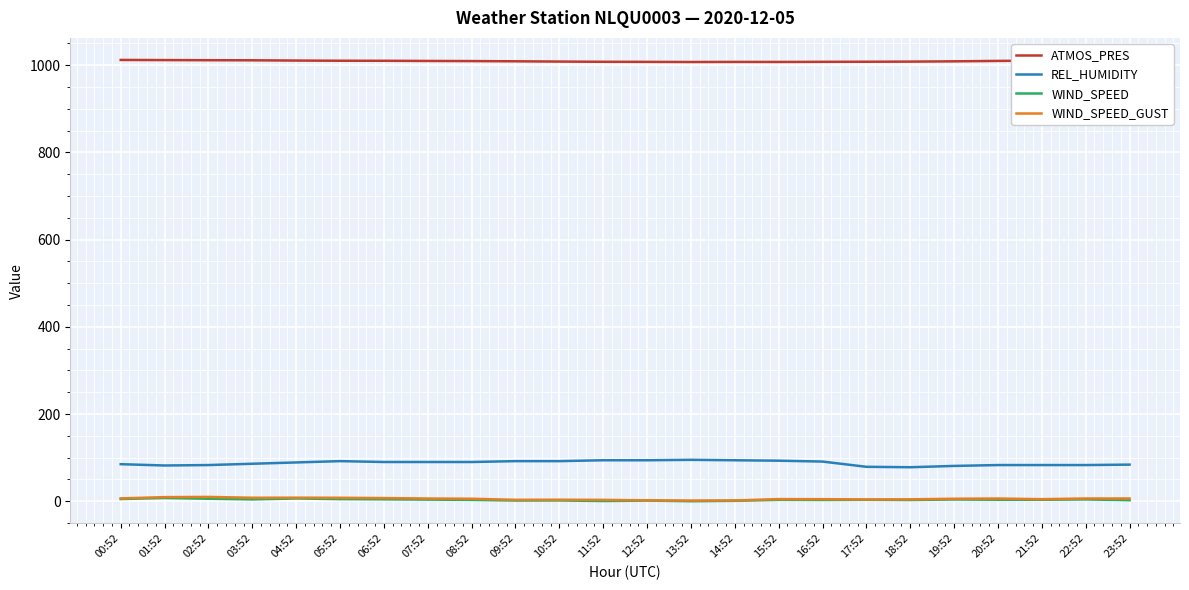

What are all the series names shown in the legend?

ATMOS_PRES, REL_HUMIDITY, WIND_SPEED, WIND_SPEED_GUST